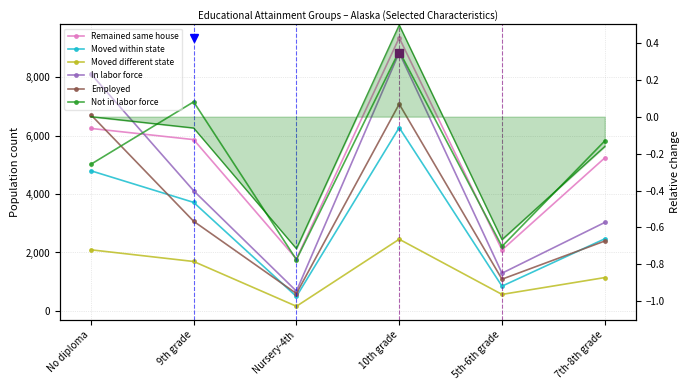

Count the number of categories in the chart.

6